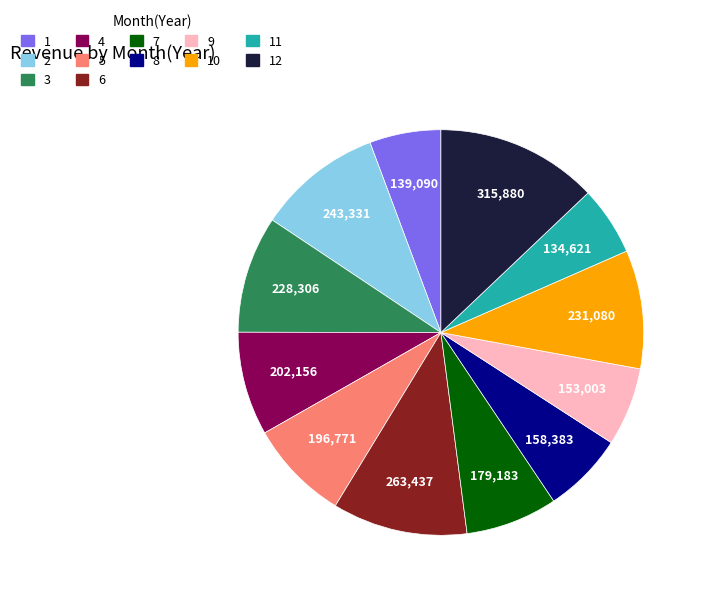

Does any single category account for the majority?

No